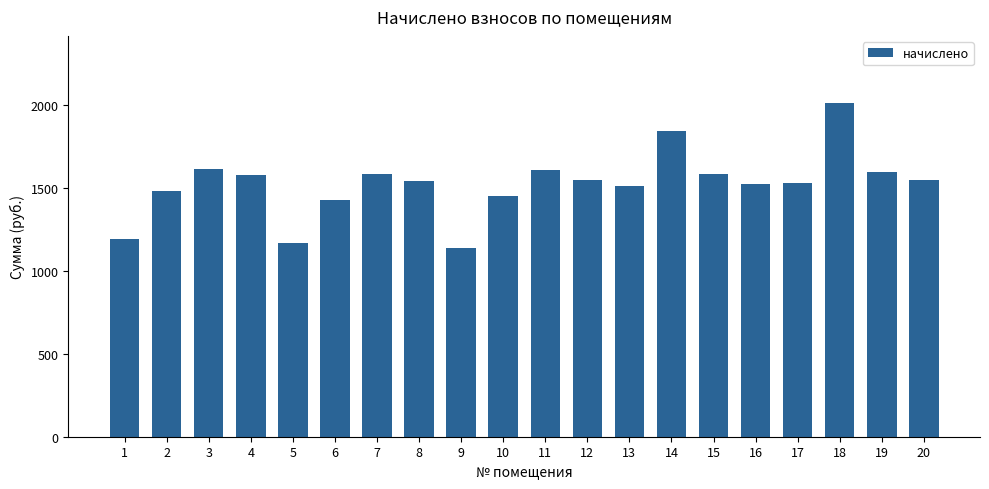

What value does the data have at 1?

1190.9